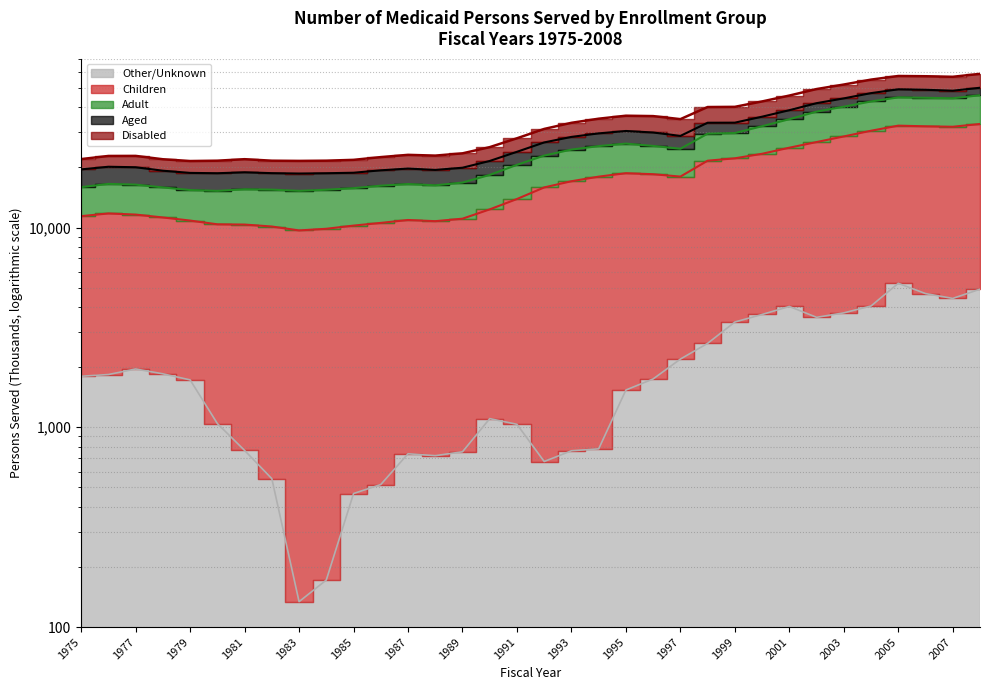

True or false: Adult and Children intersect in this chart.

False